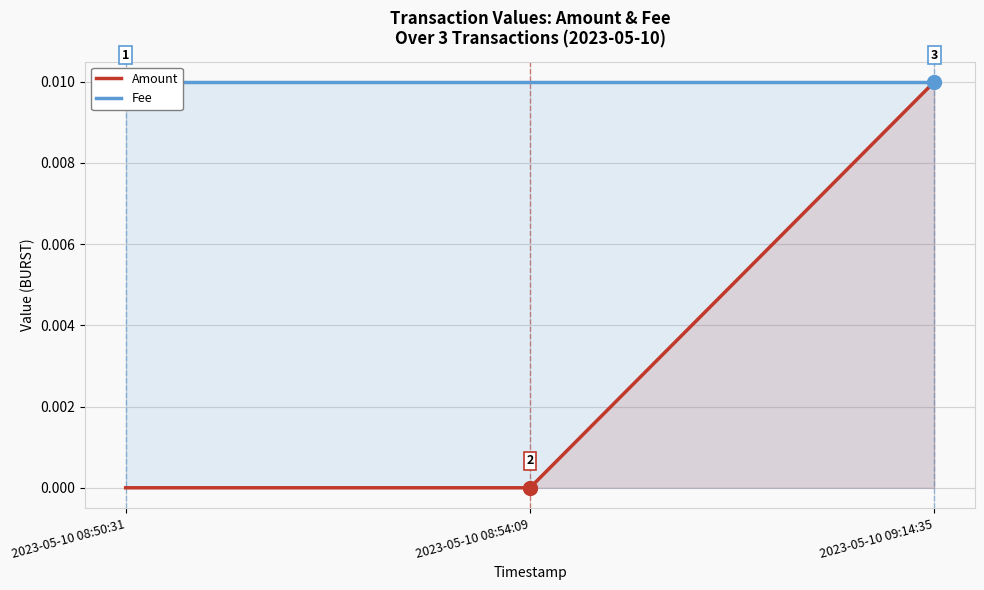

Reading left to right, transcribe all the data shown in this chart.

Amount: 2023-05-10 08:50:31=0.0	2023-05-10 08:54:09=0.0	2023-05-10 09:14:35=0.0
Fee: 2023-05-10 08:50:31=0.0	2023-05-10 08:54:09=0.0	2023-05-10 09:14:35=0.0